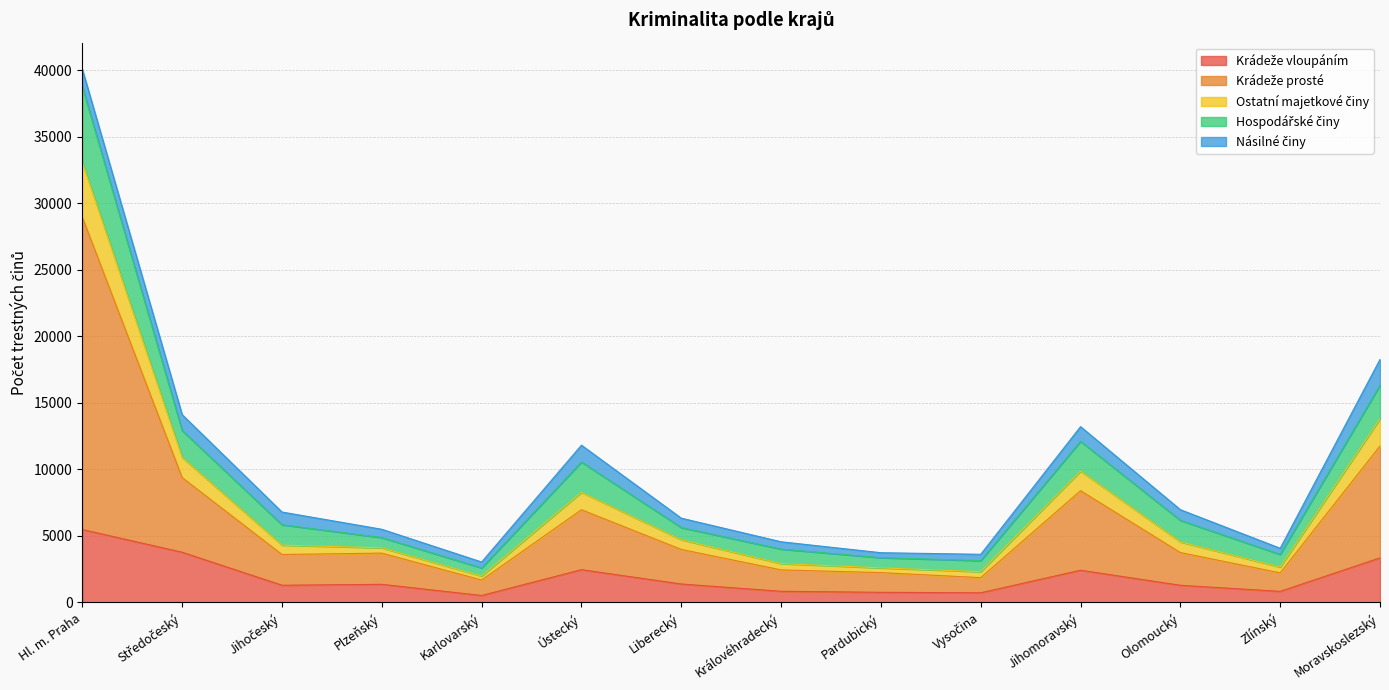

What is the label of the 1st point from the right?

Moravskoslezský